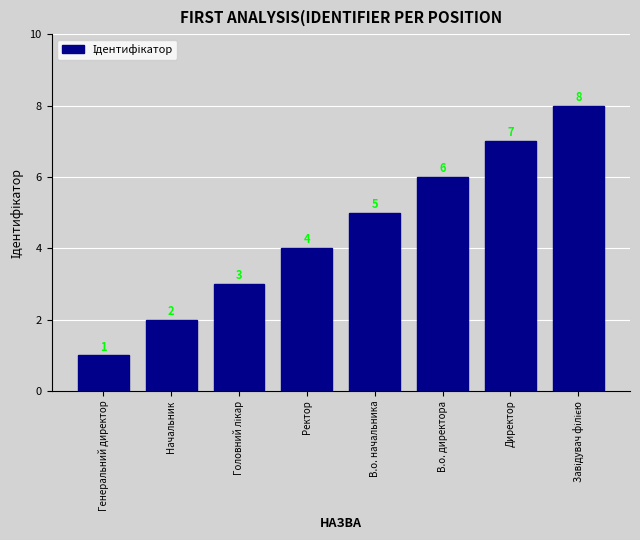

What is the difference between the maximum and minimum values?

7